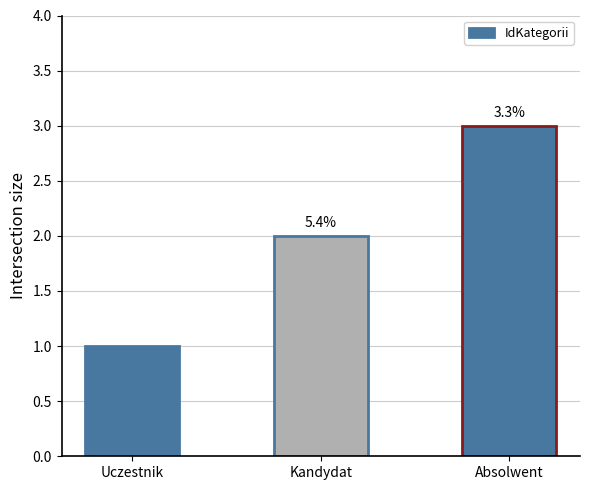

How many bars are there in total?

3